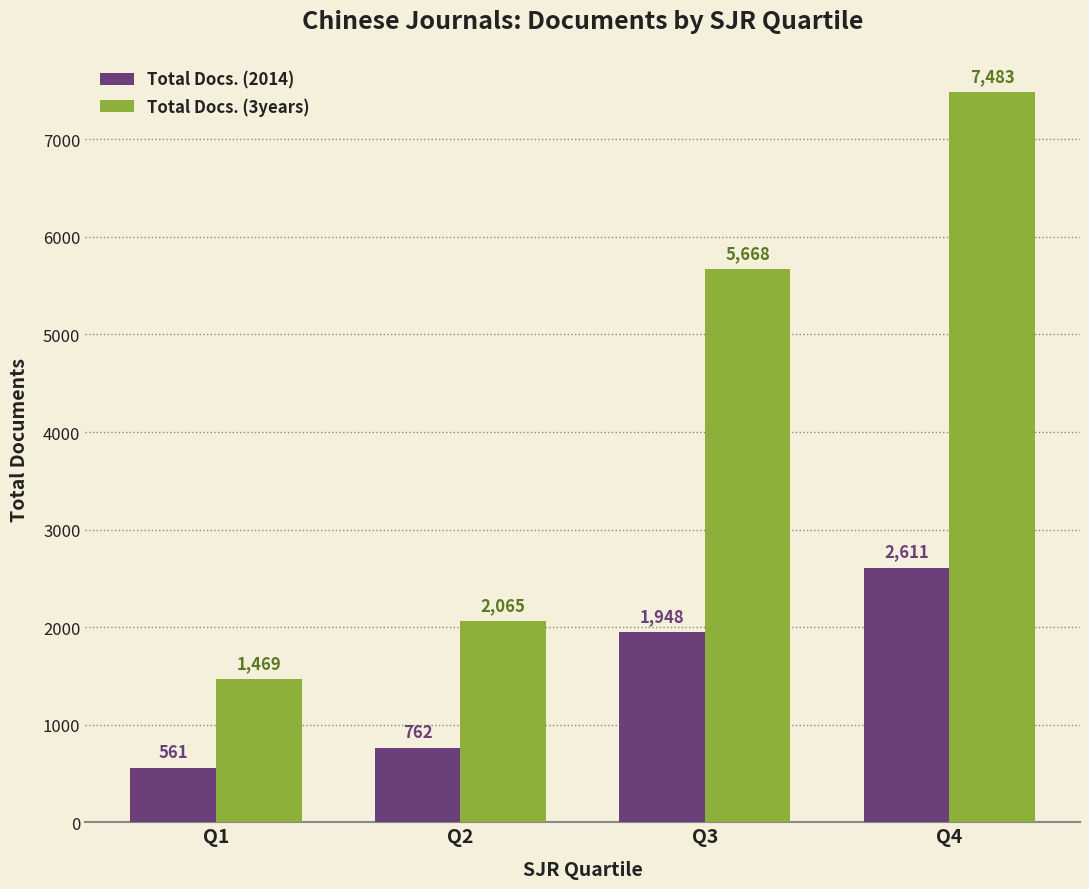

True or false: Total Docs. (3years) has a value of 1293 at Q3.

False